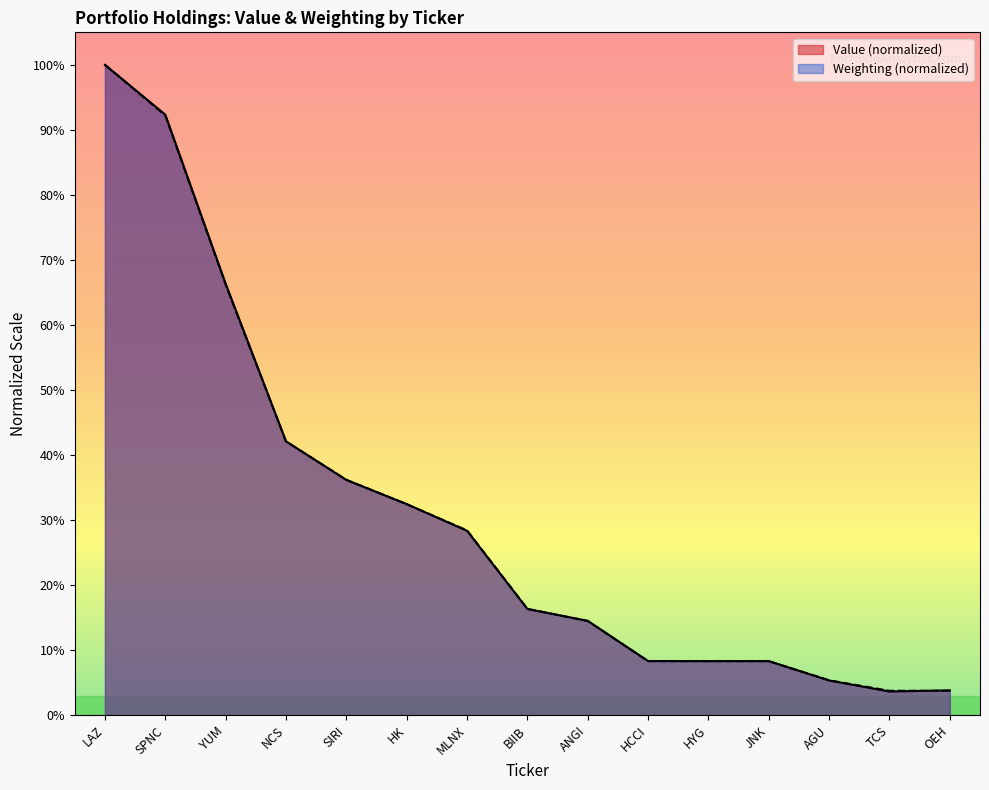

Which has a higher value, ANGI or LAZ?

LAZ